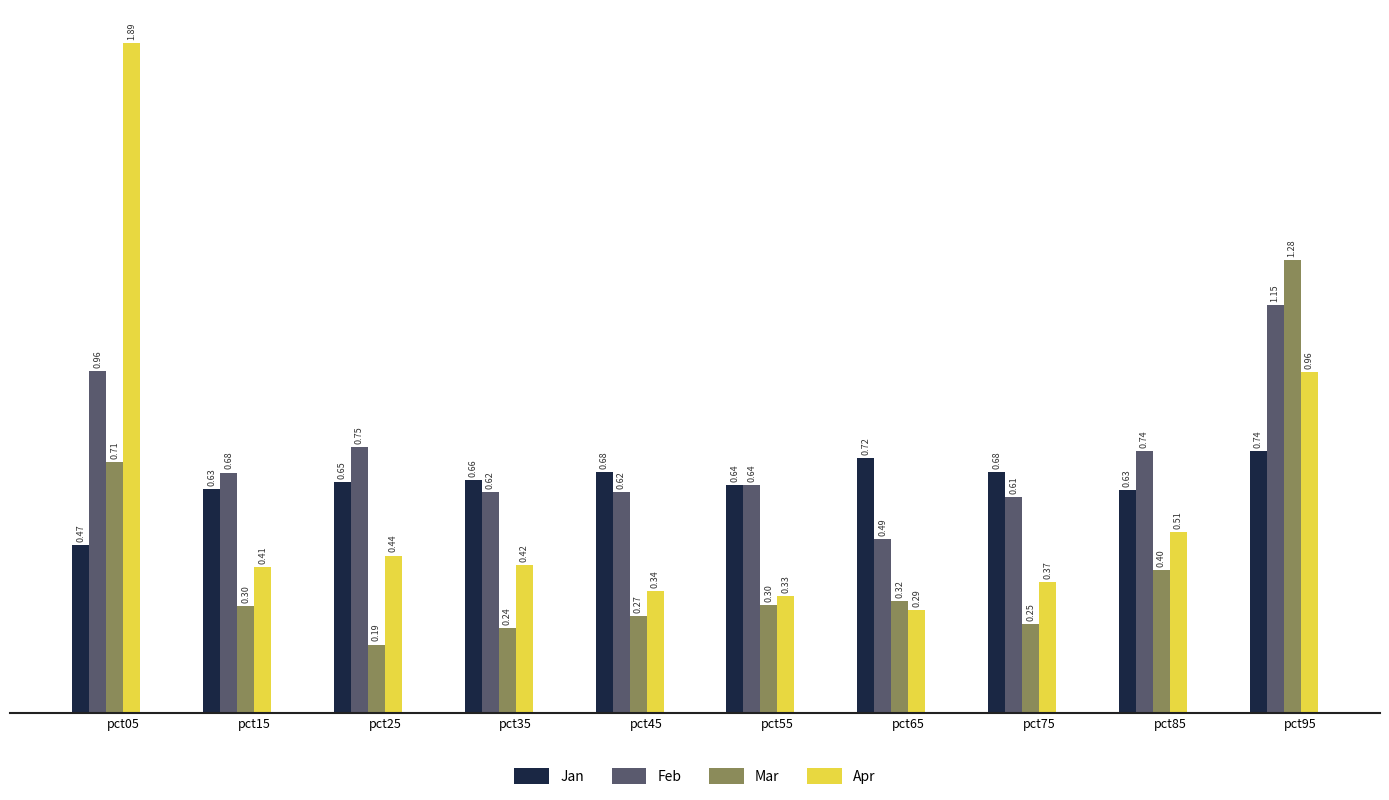

List the series in order of their peak value, lowest first.

Jan, Feb, Mar, Apr